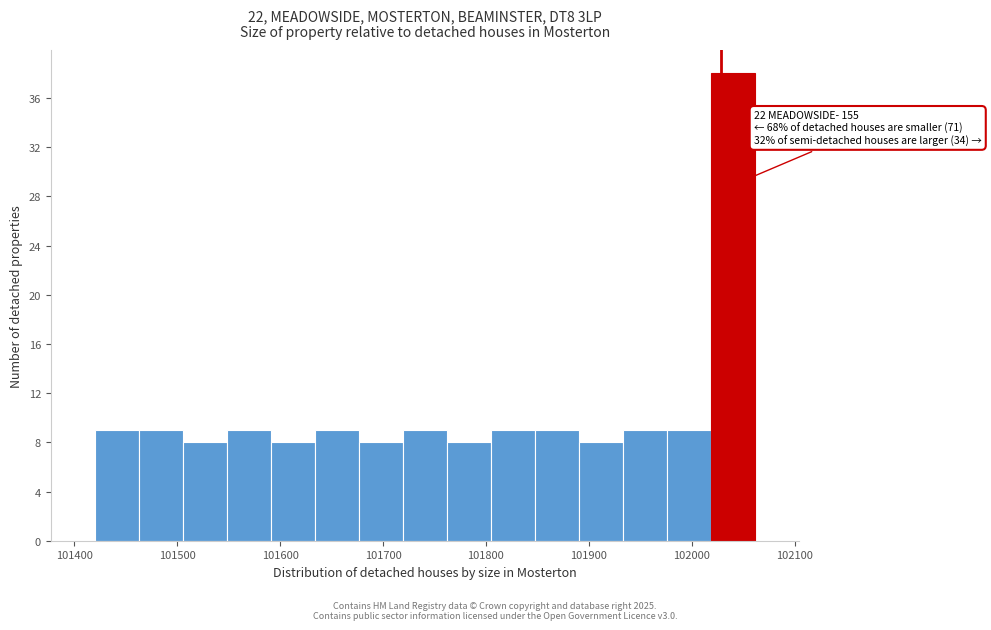

Over which range of the x-axis is the bar tallest?

102020 to 102060